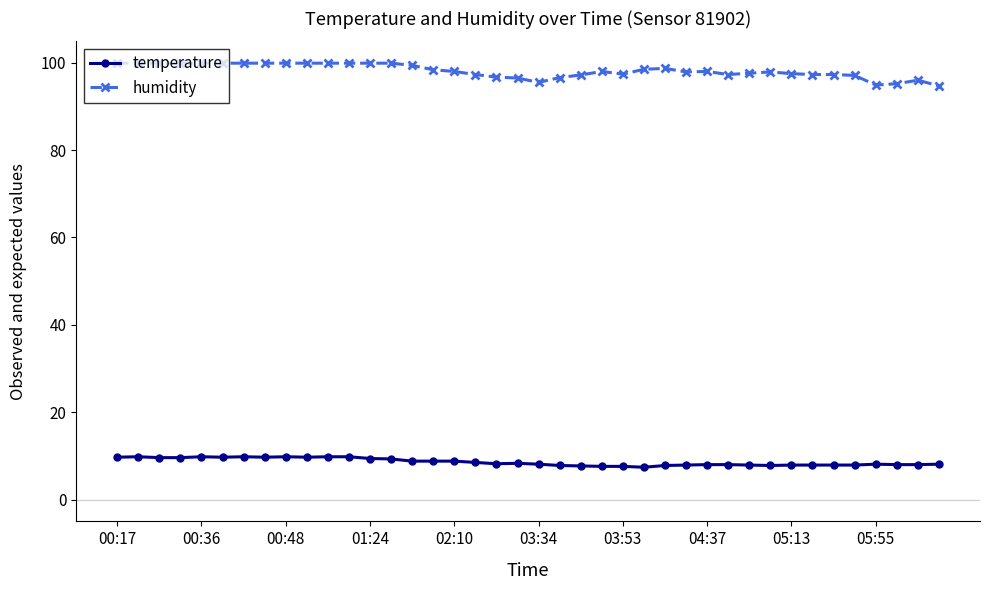

What are all the series names shown in the legend?

temperature, humidity